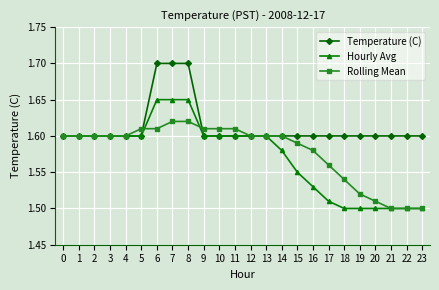

Is this an area chart (filled region under the line)?

No